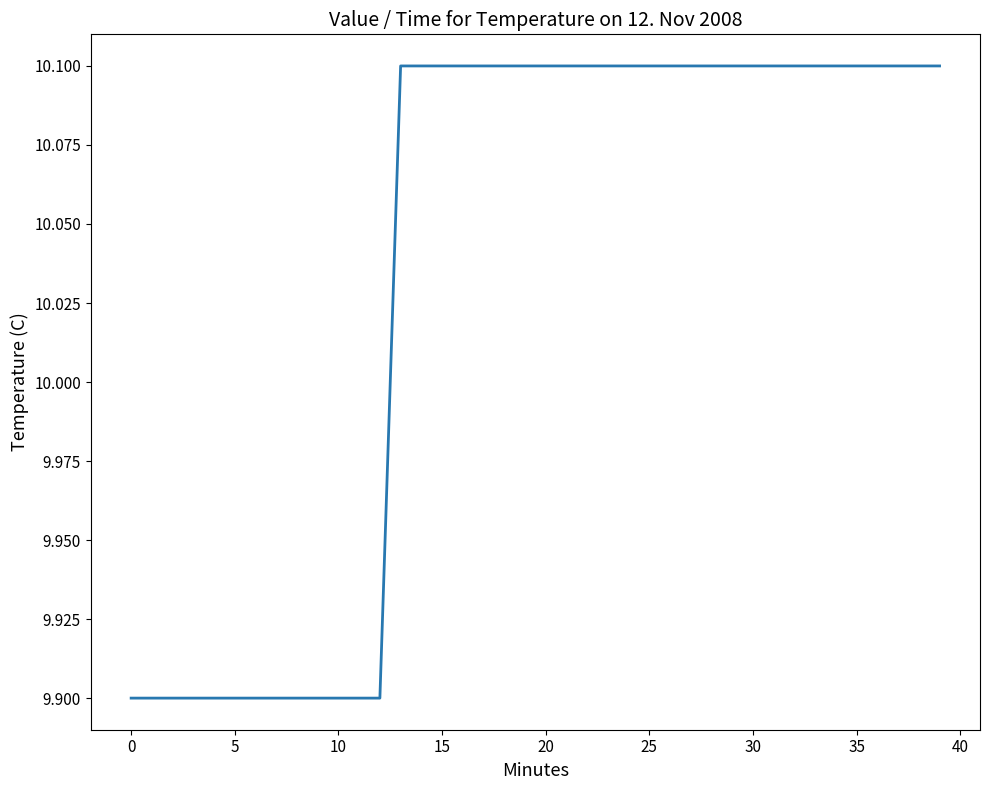

What is the greatest value displayed?

10.1